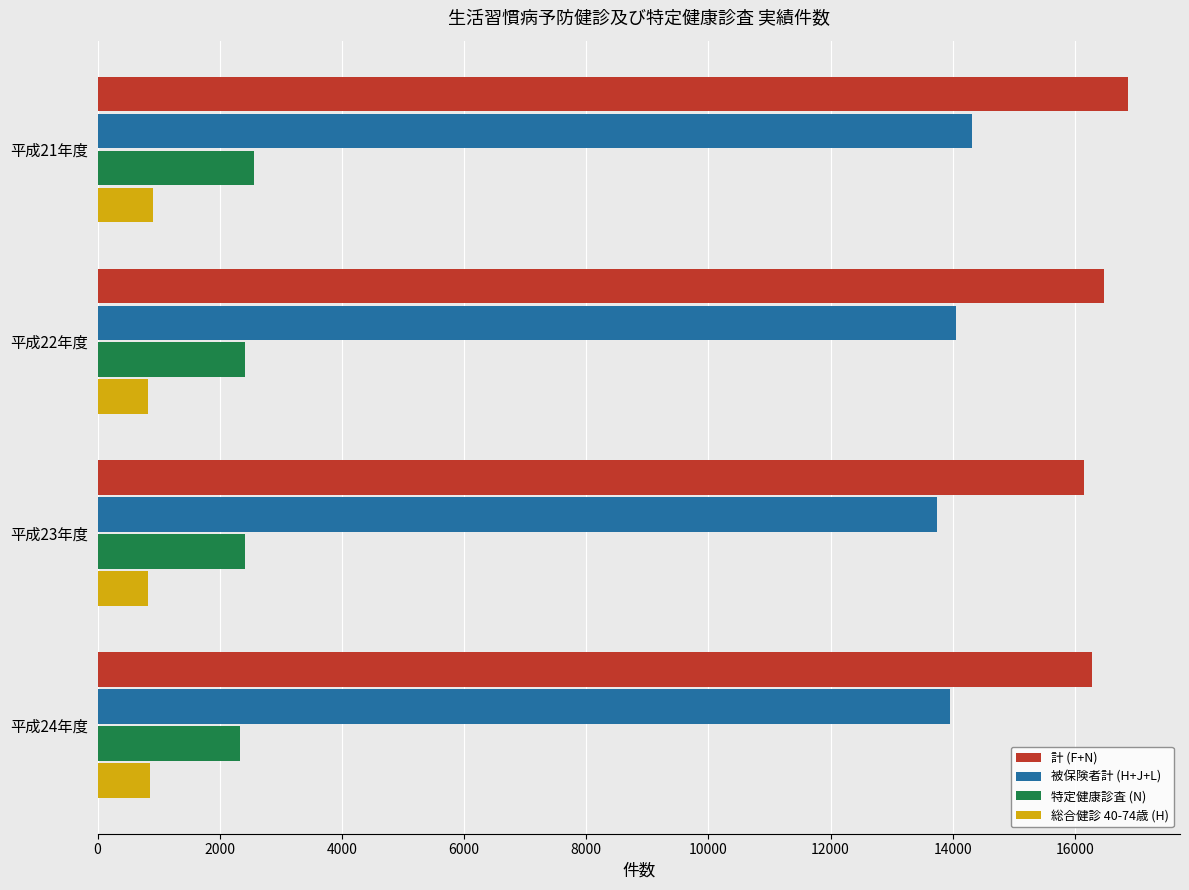

What are all the series names shown in the legend?

計 (F+N), 被保険者計 (H+J+L), 特定健康診査 (N), 総合健診 40-74歳 (H)